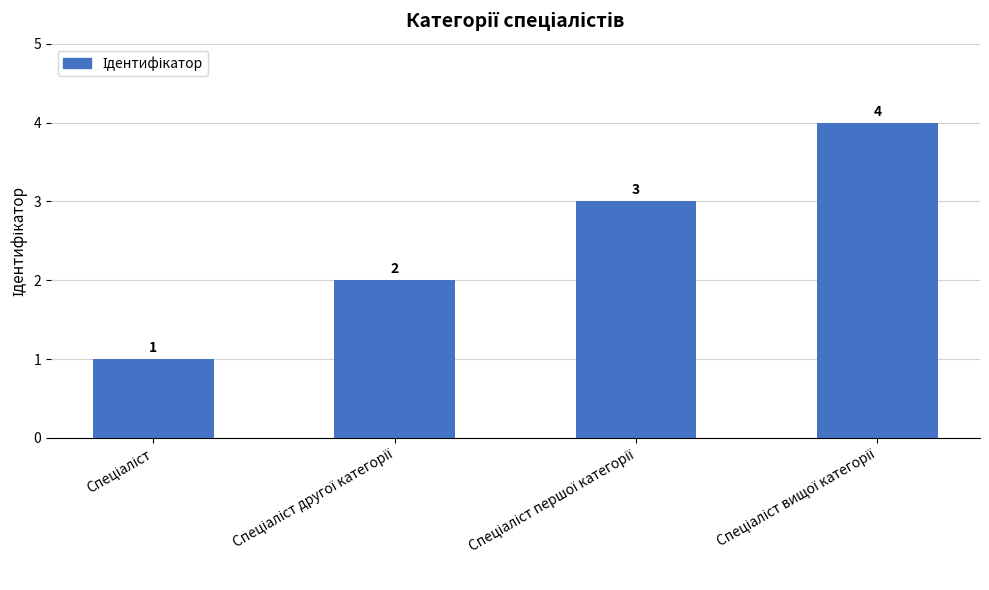

What is the difference between the maximum and minimum values?

3